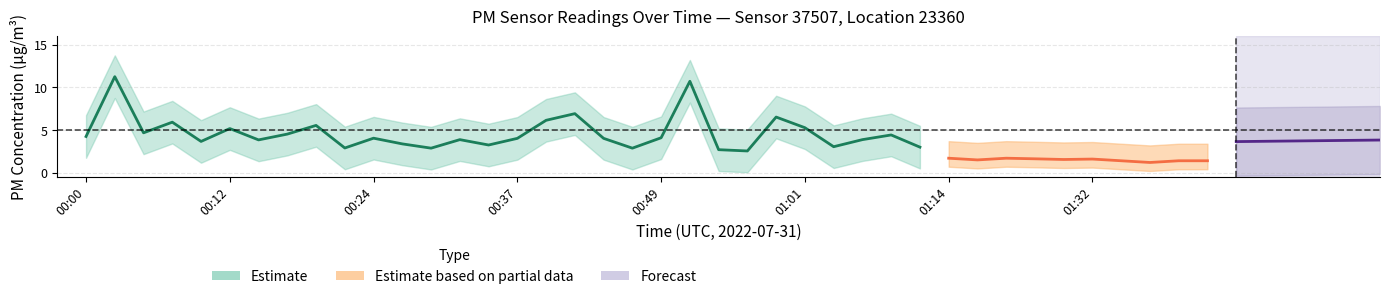

True or false: P1 and P2 intersect in this chart.

False